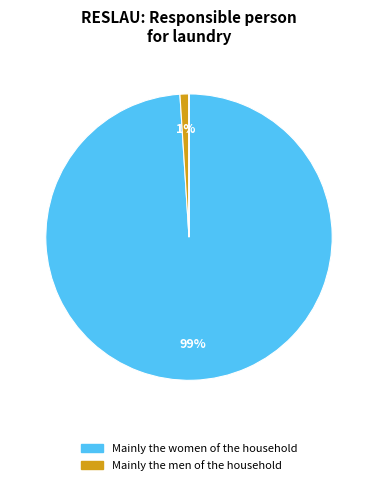

Does any single category account for the majority?

Yes